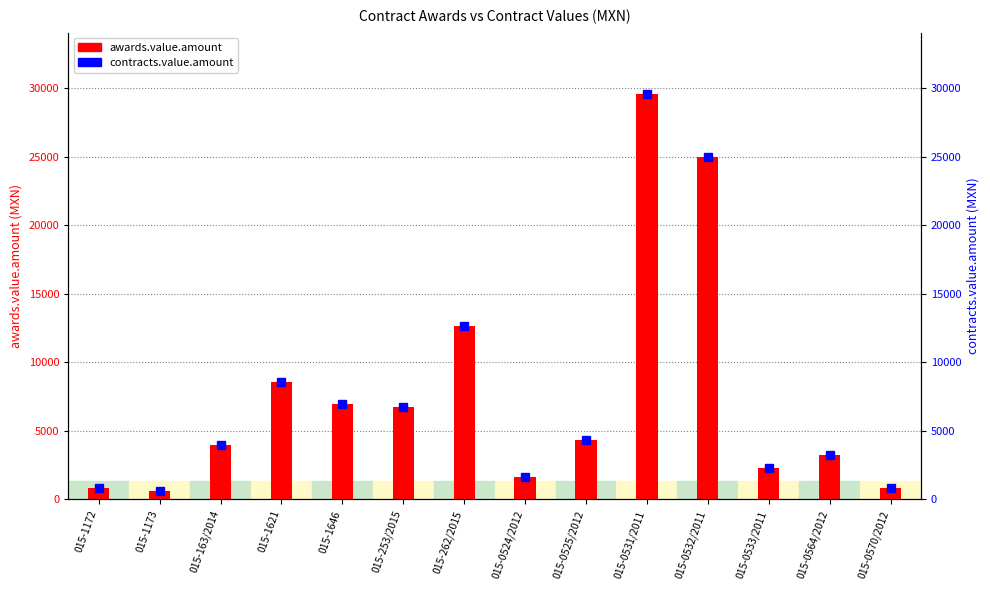

What is the lowest value of the contracts.value.amount series?

620